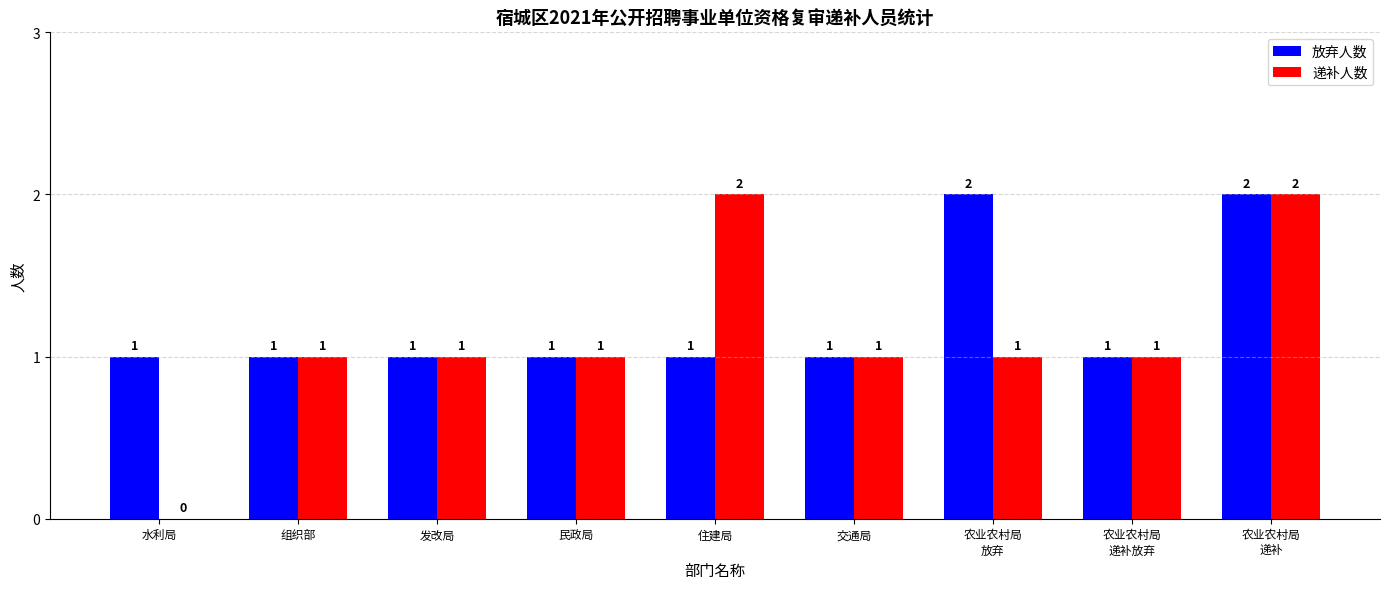

The 递补人数 series shows 2 at 民政局. True or false?

False